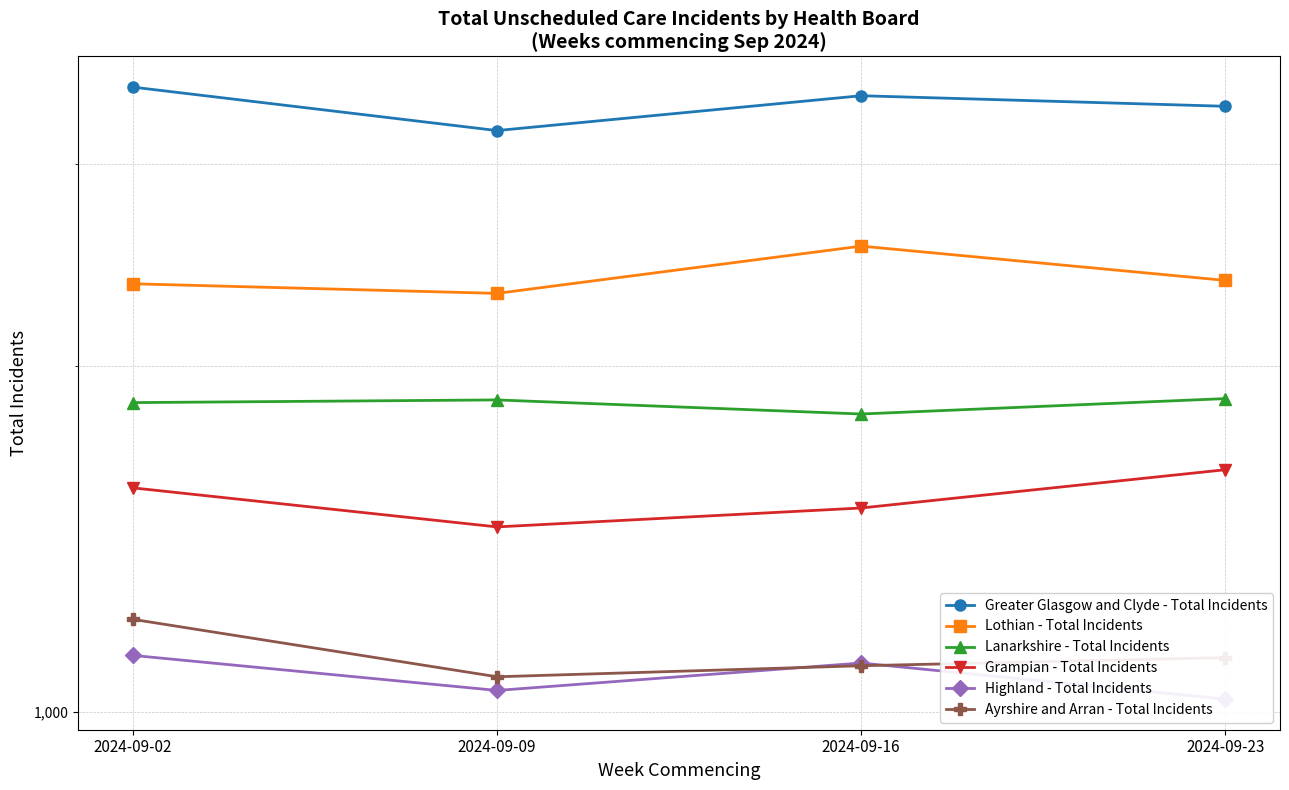

What is the average value of the Grampian - Total Incidents series?

1536